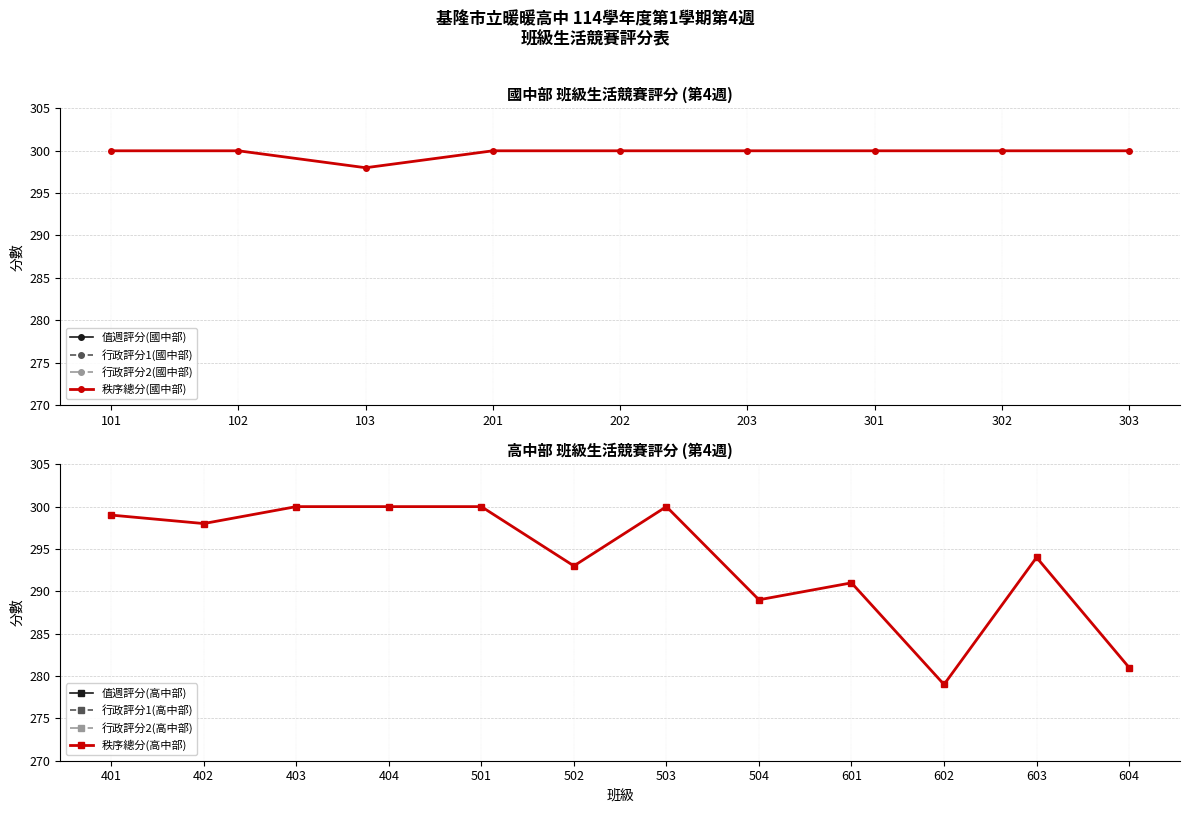

Which category has the lowest value in the 秩序總分(國中部) series?

103